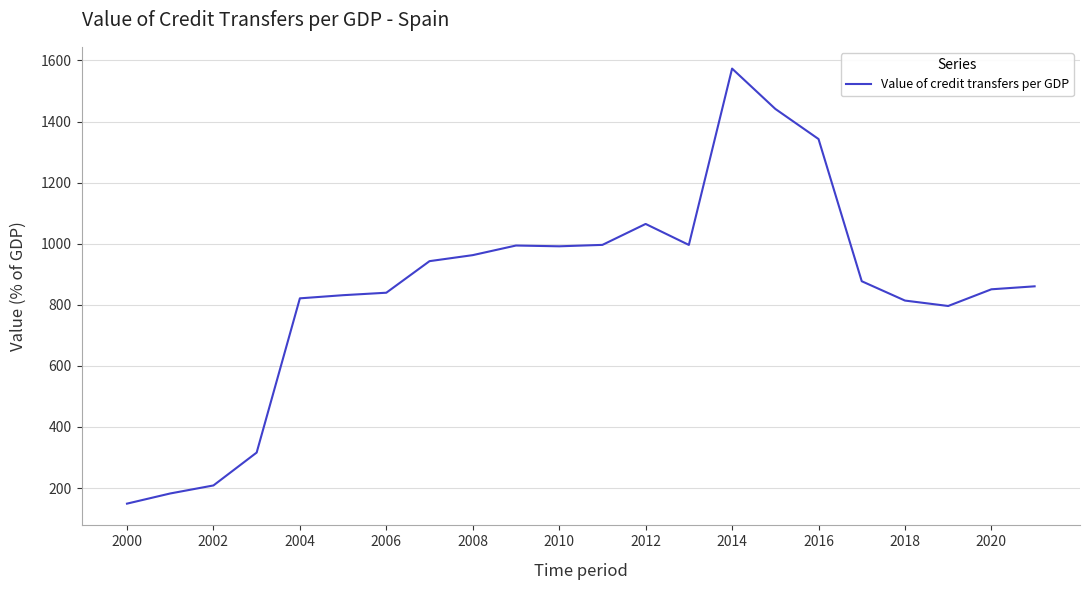

What is the difference between the maximum and minimum values?

1424.5